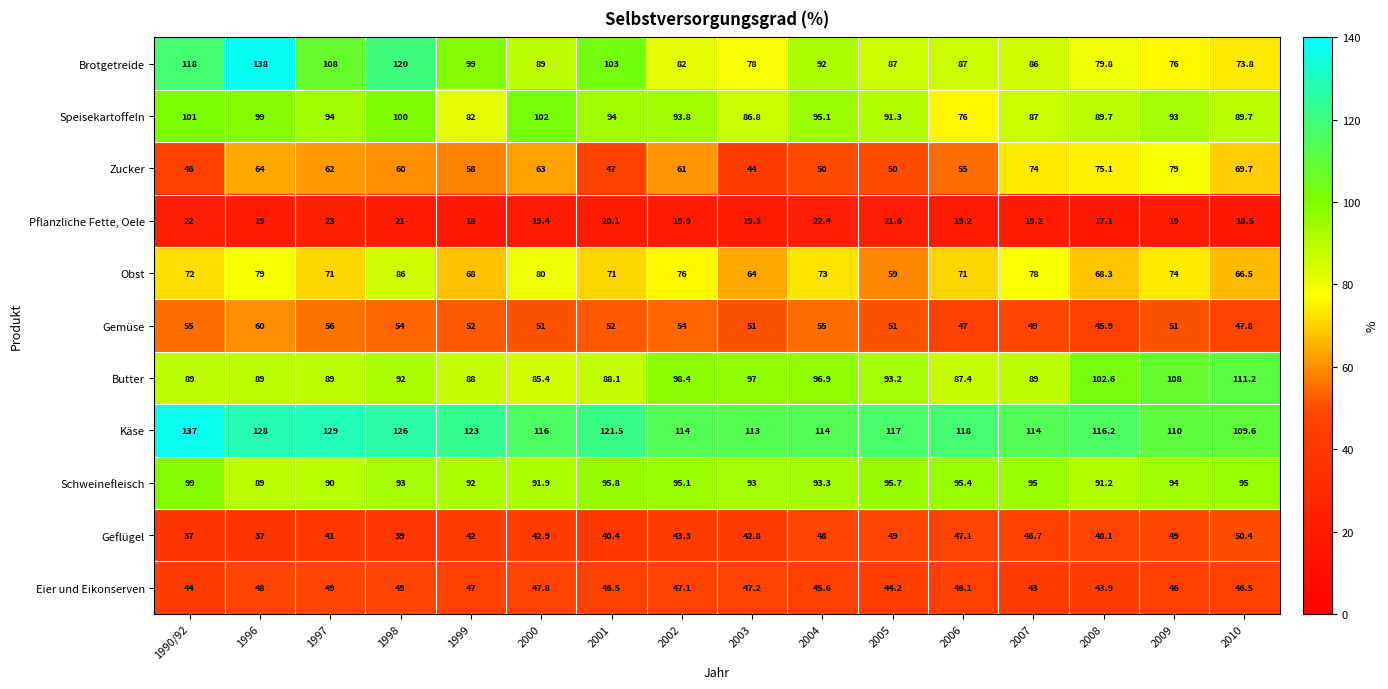

What is the sum of all Gemüse values?

831.7